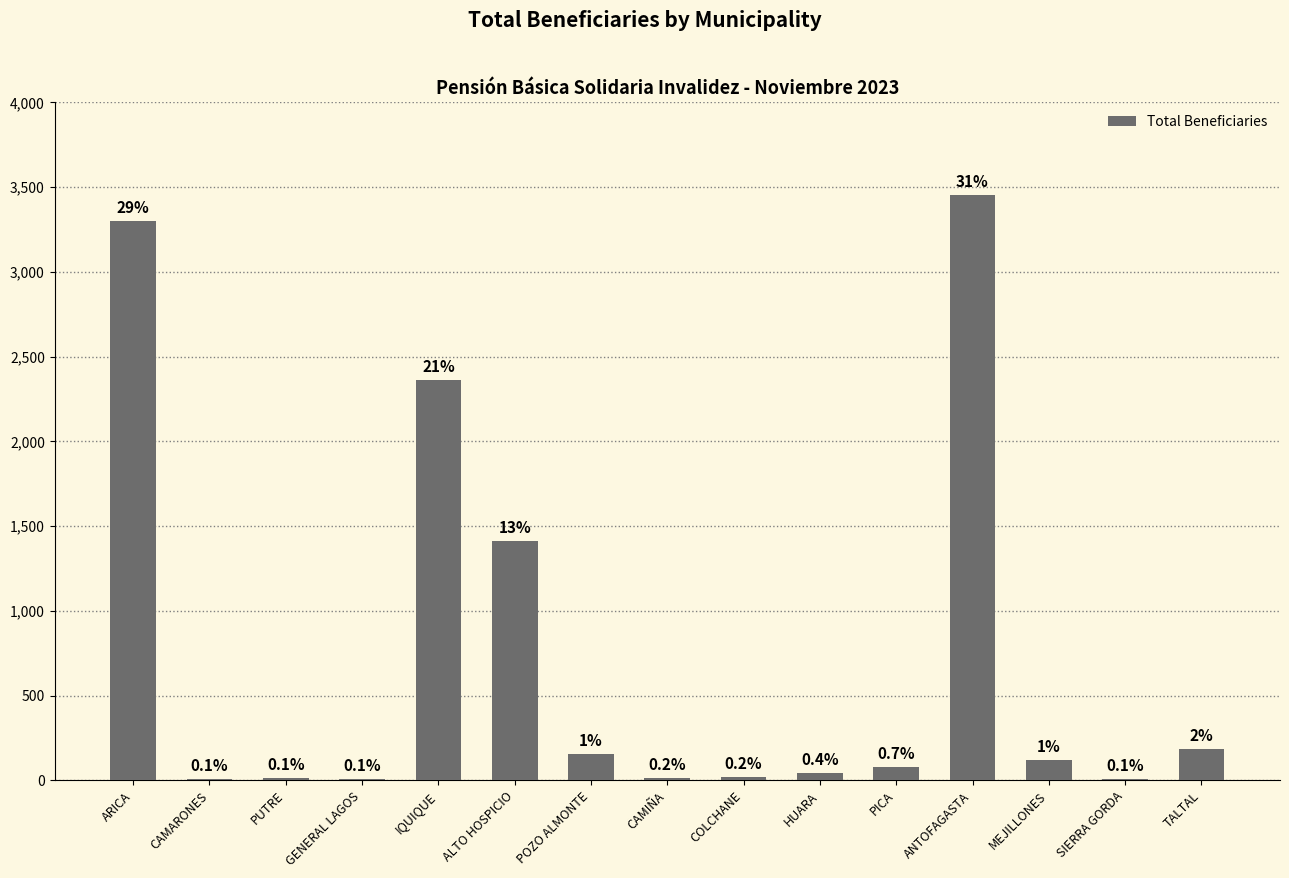

Between TALTAL and SIERRA GORDA, which is larger?

TALTAL